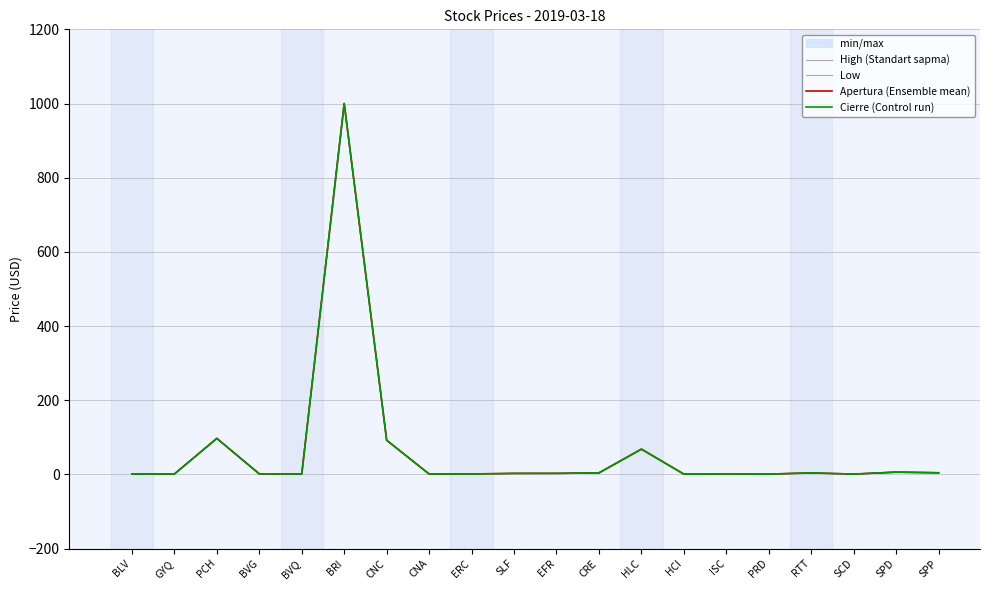

True or false: Apertura (Ensemble mean) and High (Standart sapma) intersect in this chart.

False